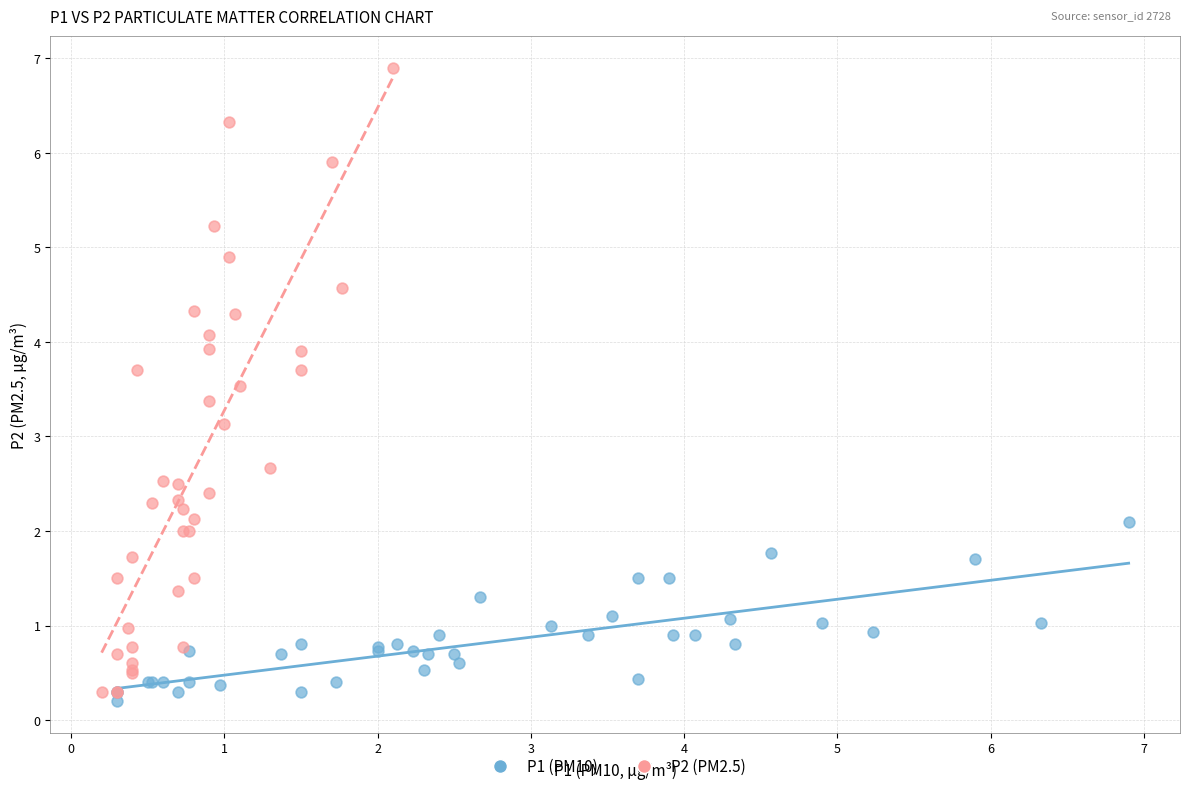

Which series reaches the maximum Y coordinate?

P2 (PM2.5)